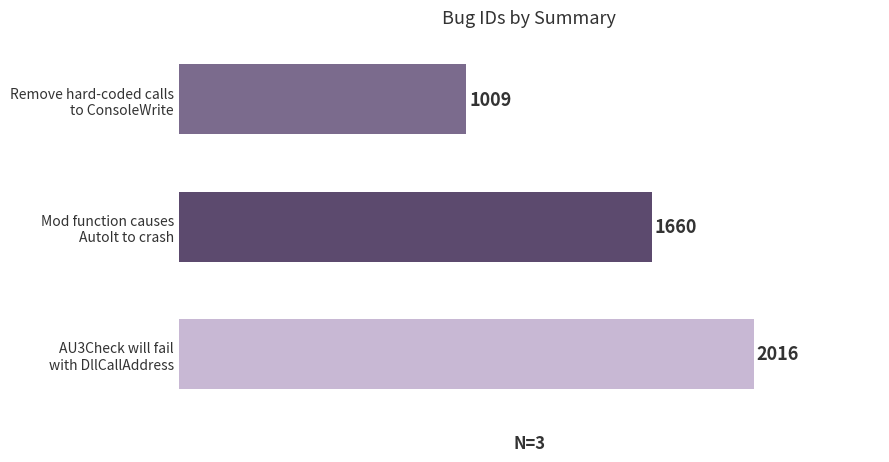

What is the minimum value shown in the chart?

1009